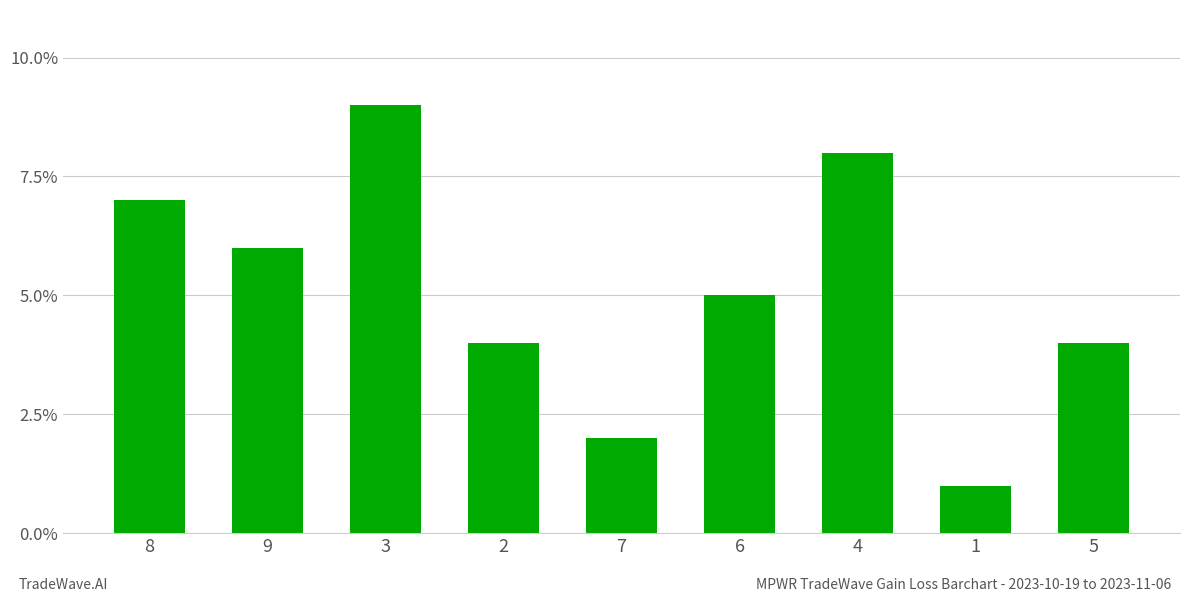

What is the difference between the maximum and minimum values?

8